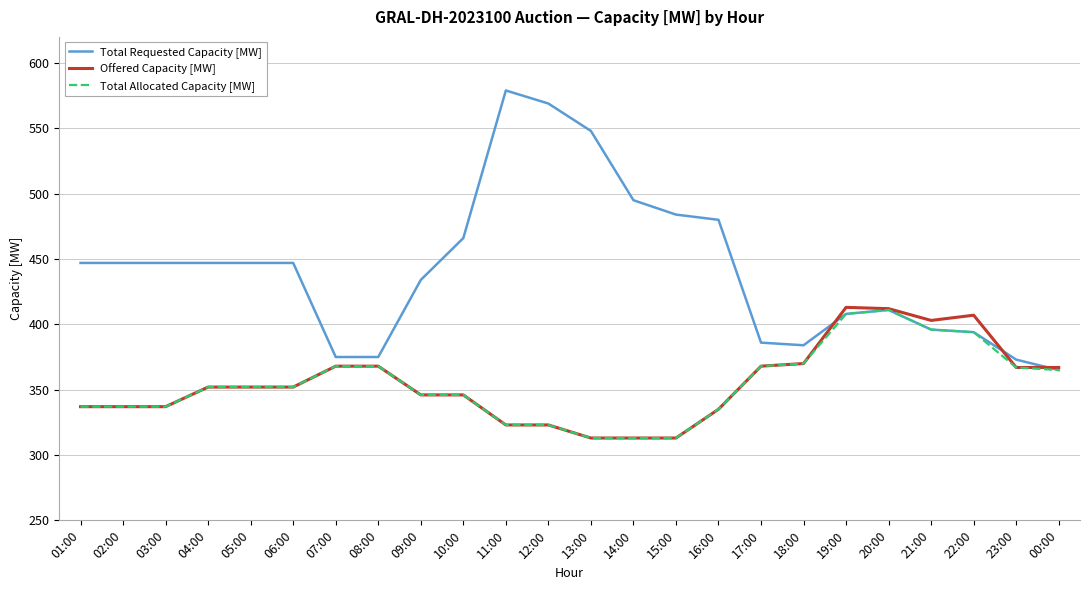

Is it true that Total Allocated Capacity [MW] equals 210 at 00:00?

False